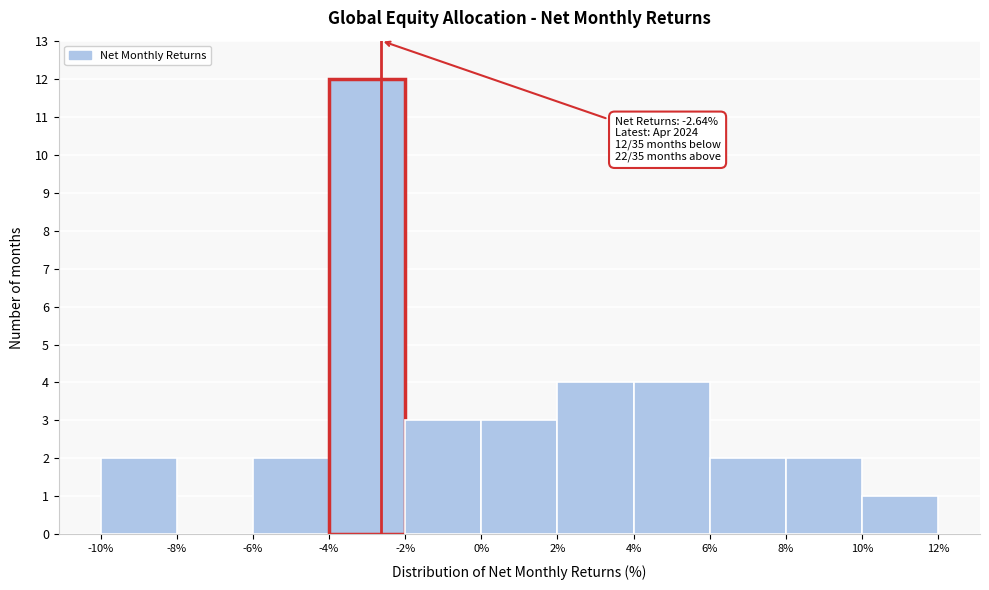

Over which range of the x-axis is the bar tallest?

-4% to -2%